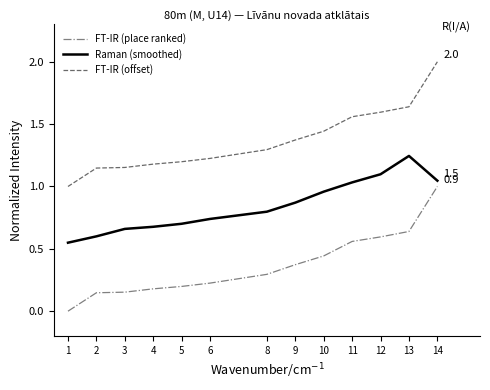

What is the total value across all series at 5?

2.1